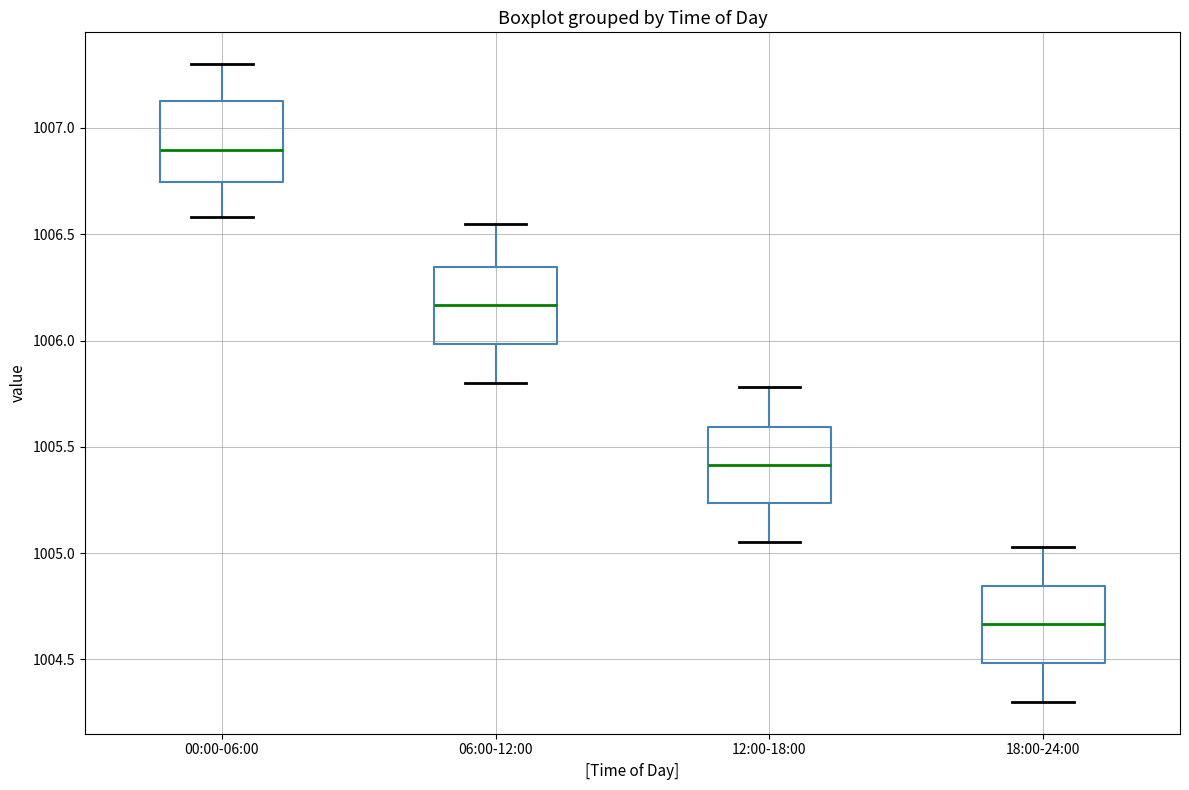

Reading left to right, transcribe this box plot: for each box, give where its median line is, the range the box spans, and where its two whiskers end, as read against the y-axis. The values are not printed on the chart, so give them approximately, as read against the axis.

00:00-06:00: median 1006.90, box 1006.75 to 1007.15, whiskers 1006.60 to 1007.30
06:00-12:00: median 1006.15, box 1006.00 to 1006.35, whiskers 1005.80 to 1006.55
12:00-18:00: median 1005.40, box 1005.25 to 1005.60, whiskers 1005.05 to 1005.80
18:00-24:00: median 1004.65, box 1004.50 to 1004.85, whiskers 1004.30 to 1005.05